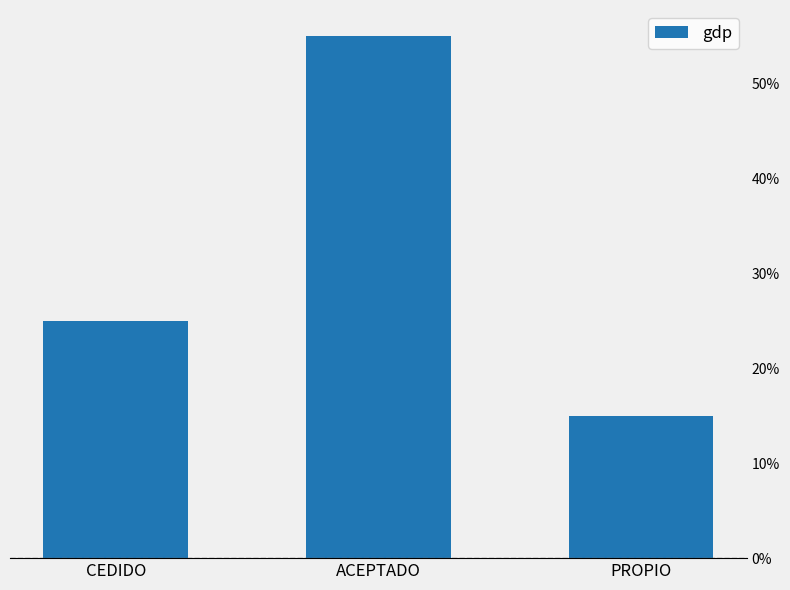

What is the greatest value displayed?

0.6